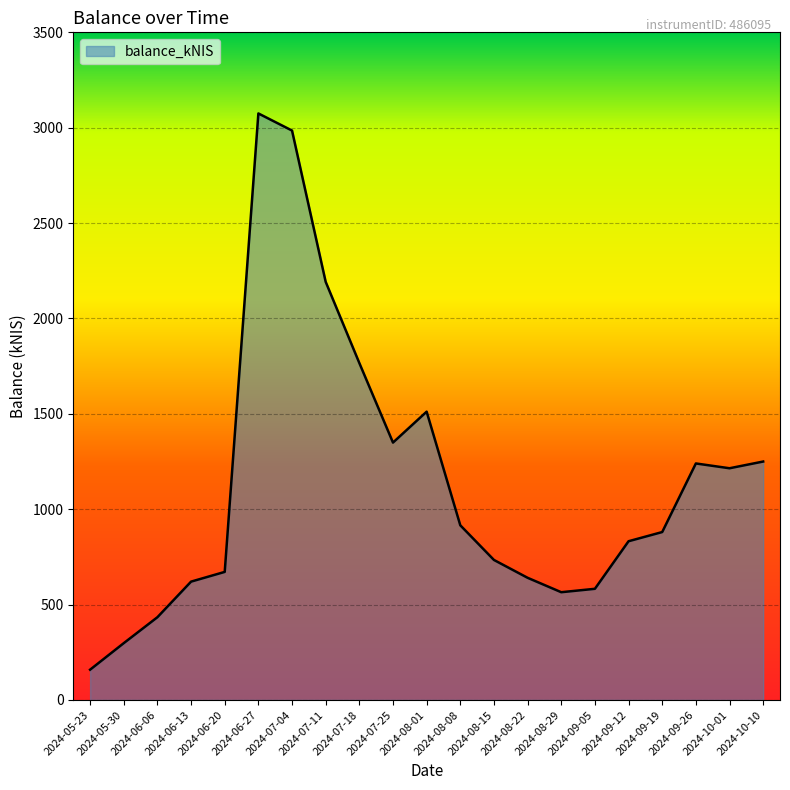

How many lines are shown in the chart?

1